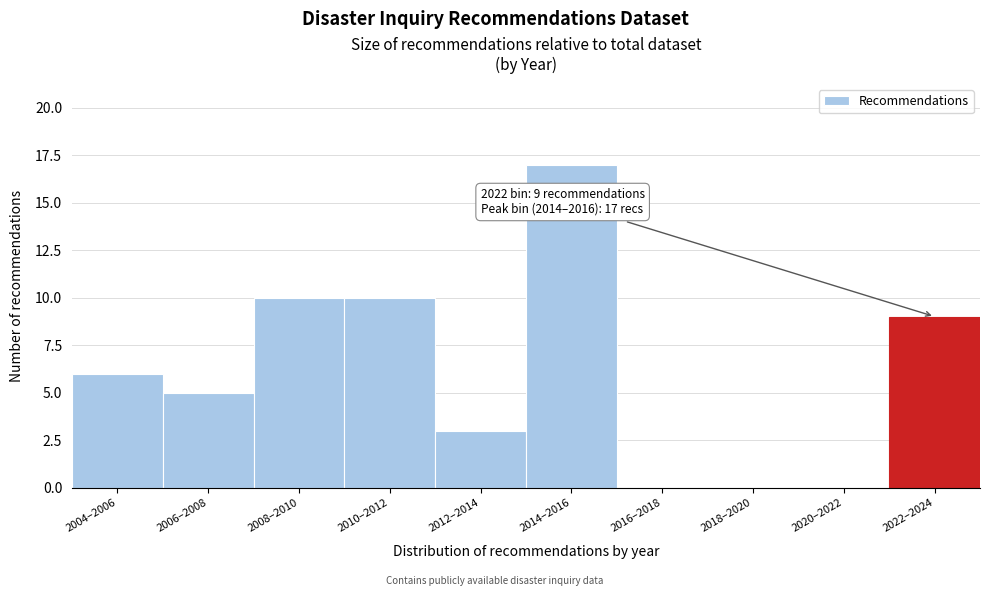

Reading left to right, extract all data points from this chart.

2004–2006=6	2006–2008=5	2008–2010=10	2010–2012=10	2012–2014=3	2014–2016=17	2016–2018=0	2018–2020=0	2020–2022=0	2022–2024=9